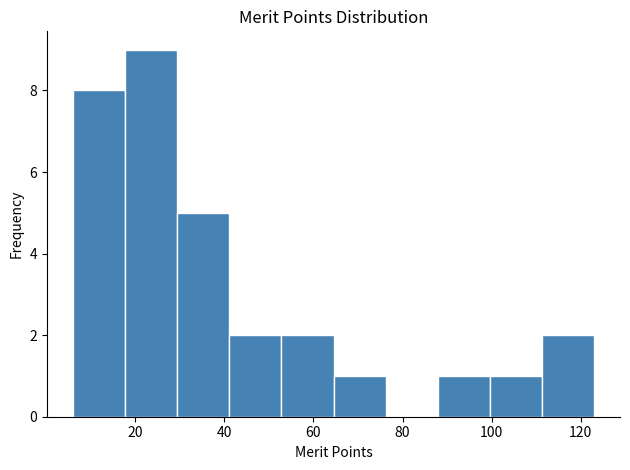

Reading left to right, transcribe this chart: for each bar, give the range it covers on the x-axis and its height. Neither the bar edges nor the heights are printed on the chart, so give them approximately, as read against the axes.

6 to 18: 8
18 to 30: 9
30 to 42: 5
42 to 52: 2
52 to 64: 2
64 to 76: 1
76 to 88: 0
88 to 100: 1
100 to 112: 1
112 to 124: 2